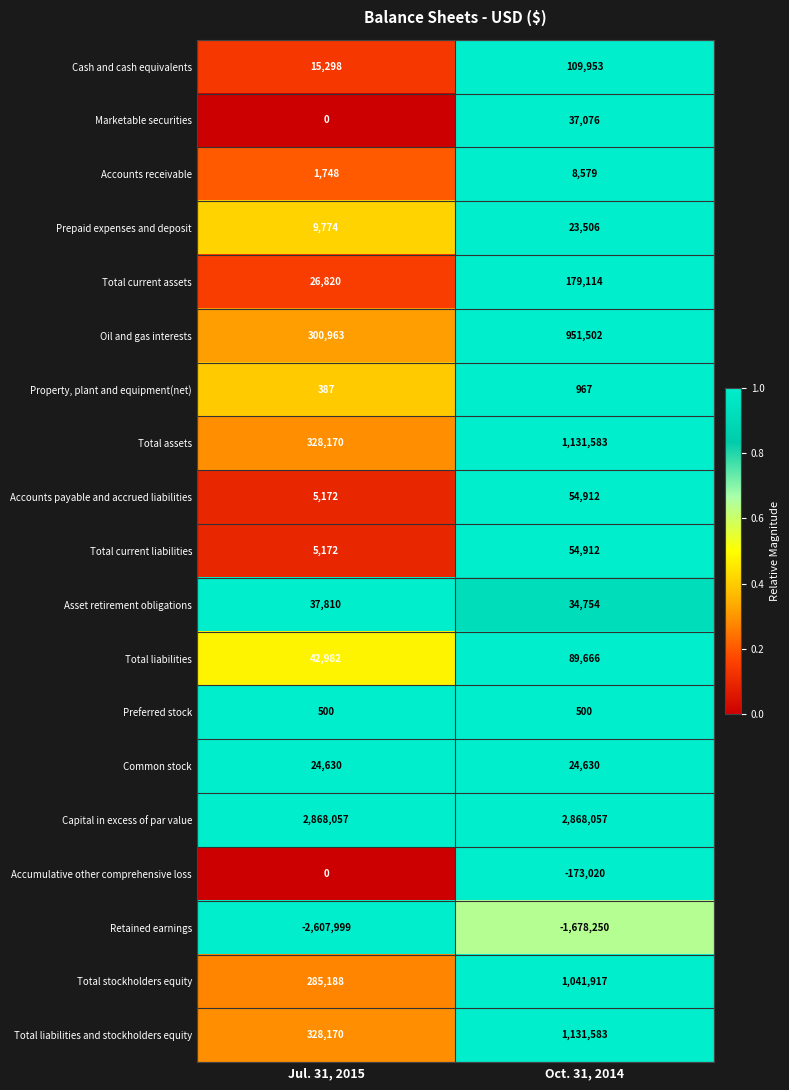

At how many categories does at least one series exceed 0?

2